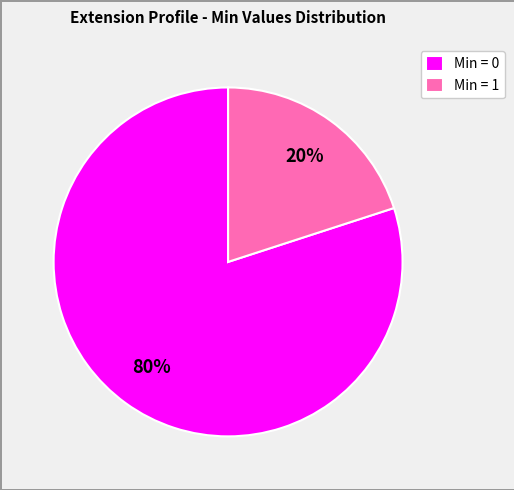

True or false: Min = 1 accounts for 20% of the total.

True